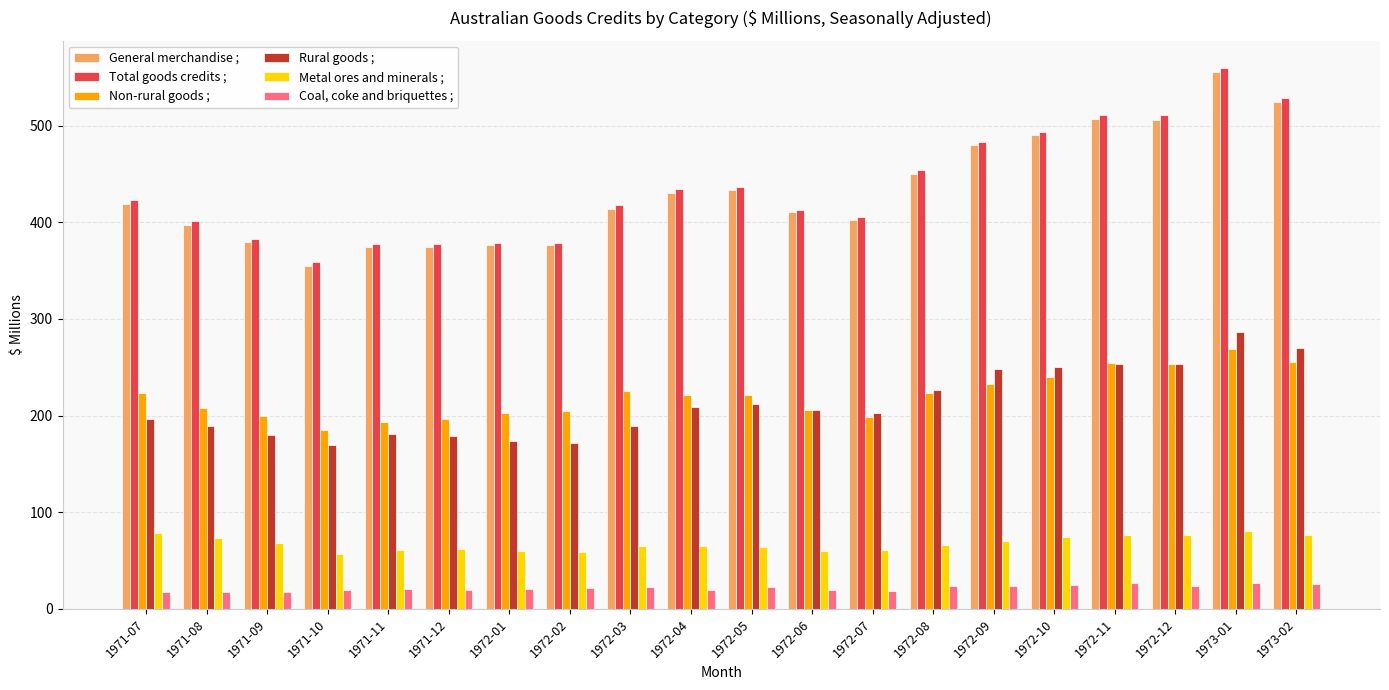

Is it true that Non-rural goods ; equals 185 at 1971-10?

True